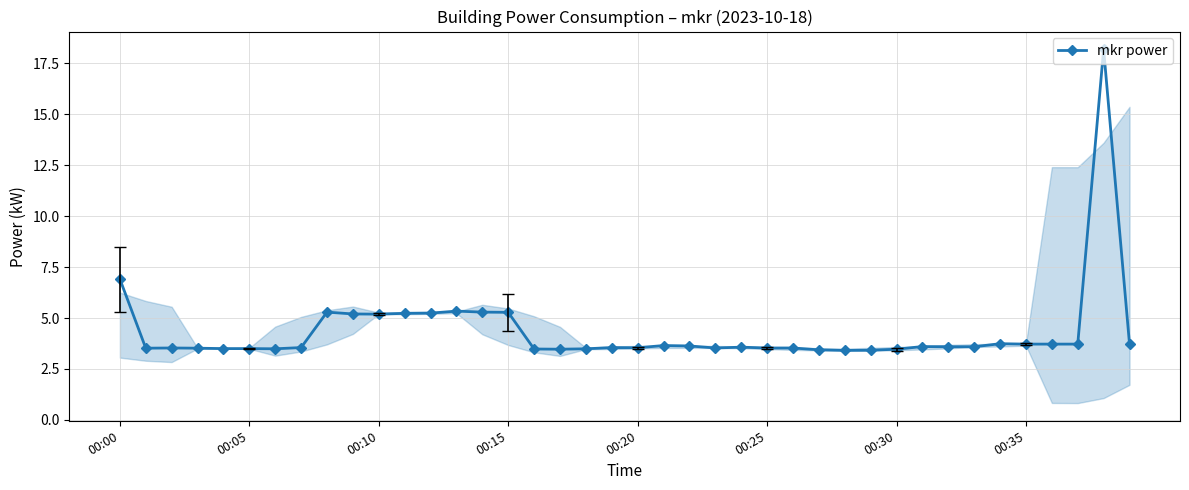

What is the difference between the maximum and second lowest values?

14.8